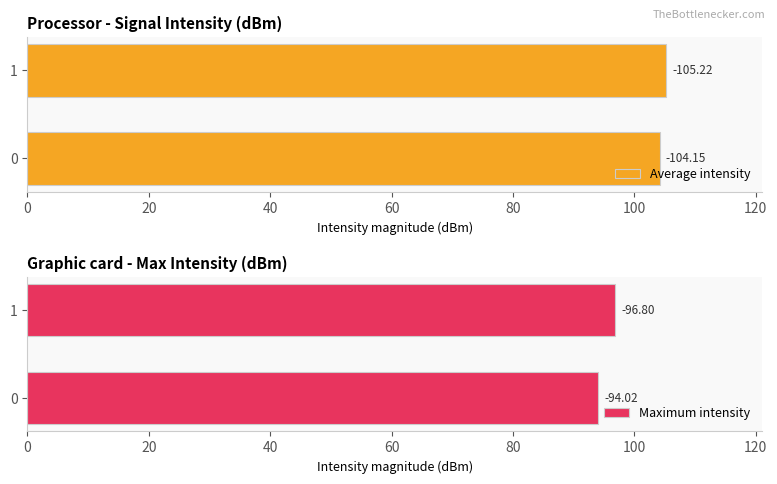

Reading left to right, what are all the values shown in this chart?

Average intensity: 104.1	105.2
Maximum intensity: 94.0	96.8